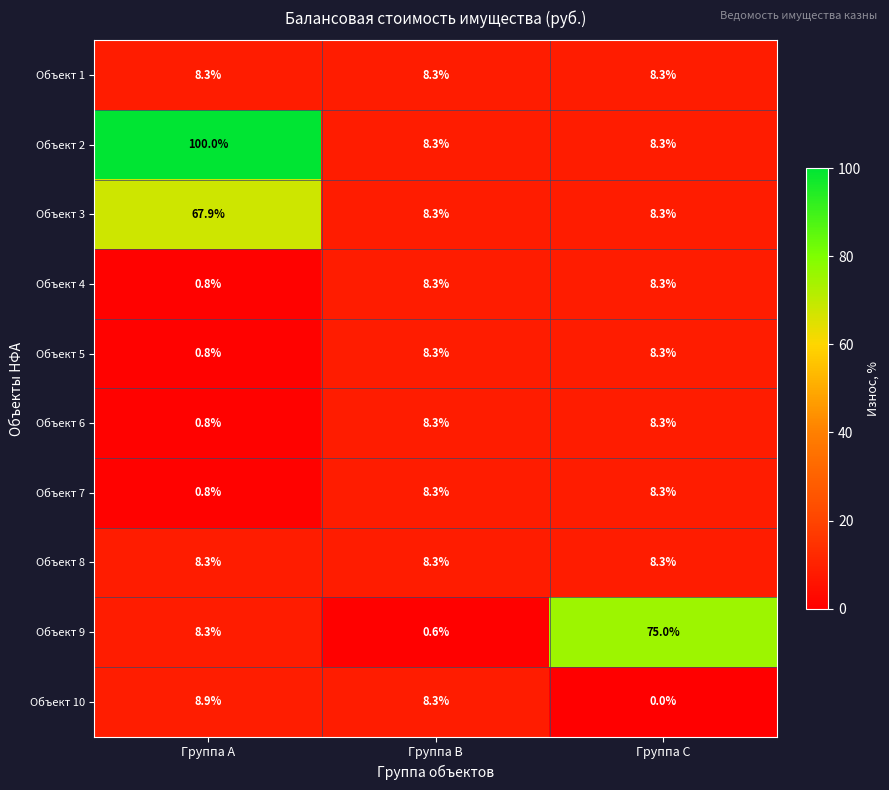

Reading left to right, extract all data points from this chart.

Объект 1: 8.3	8.3	8.3
Объект 2: 100.0	8.3	8.3
Объект 3: 67.9	8.3	8.3
Объект 4: 0.8	8.3	8.3
Объект 5: 0.8	8.3	8.3
Объект 6: 0.8	8.3	8.3
Объект 7: 0.8	8.3	8.3
Объект 8: 8.3	8.3	8.3
Объект 9: 8.3	0.6	75.0
Объект 10: 8.9	8.3	0.0